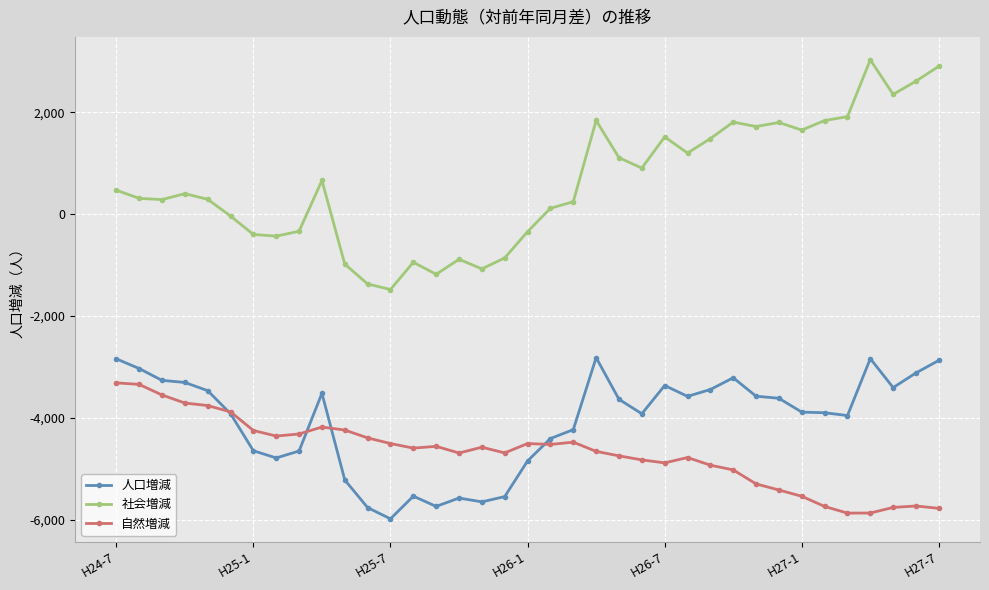

True or false: 社会増減 and 人口増減 cross at least once.

False